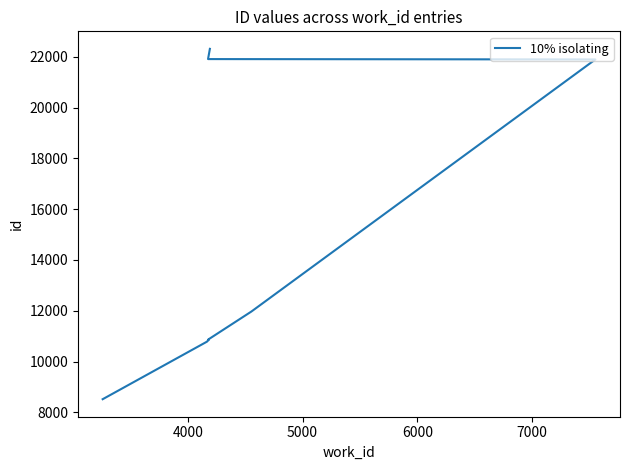

What position from the right is 4000?

9